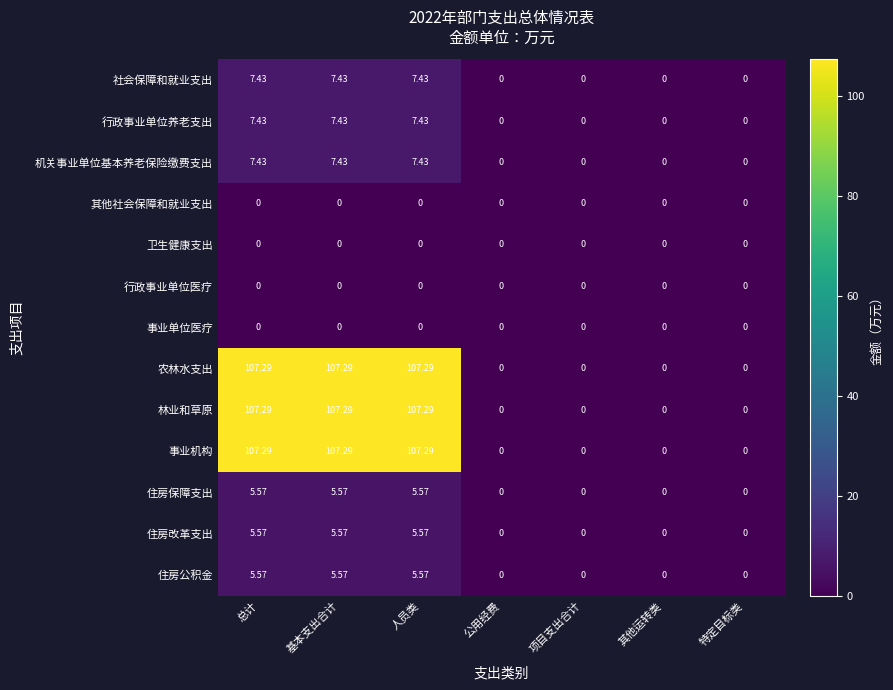

What is the spread (max minus min) of values at 总计?

107.3